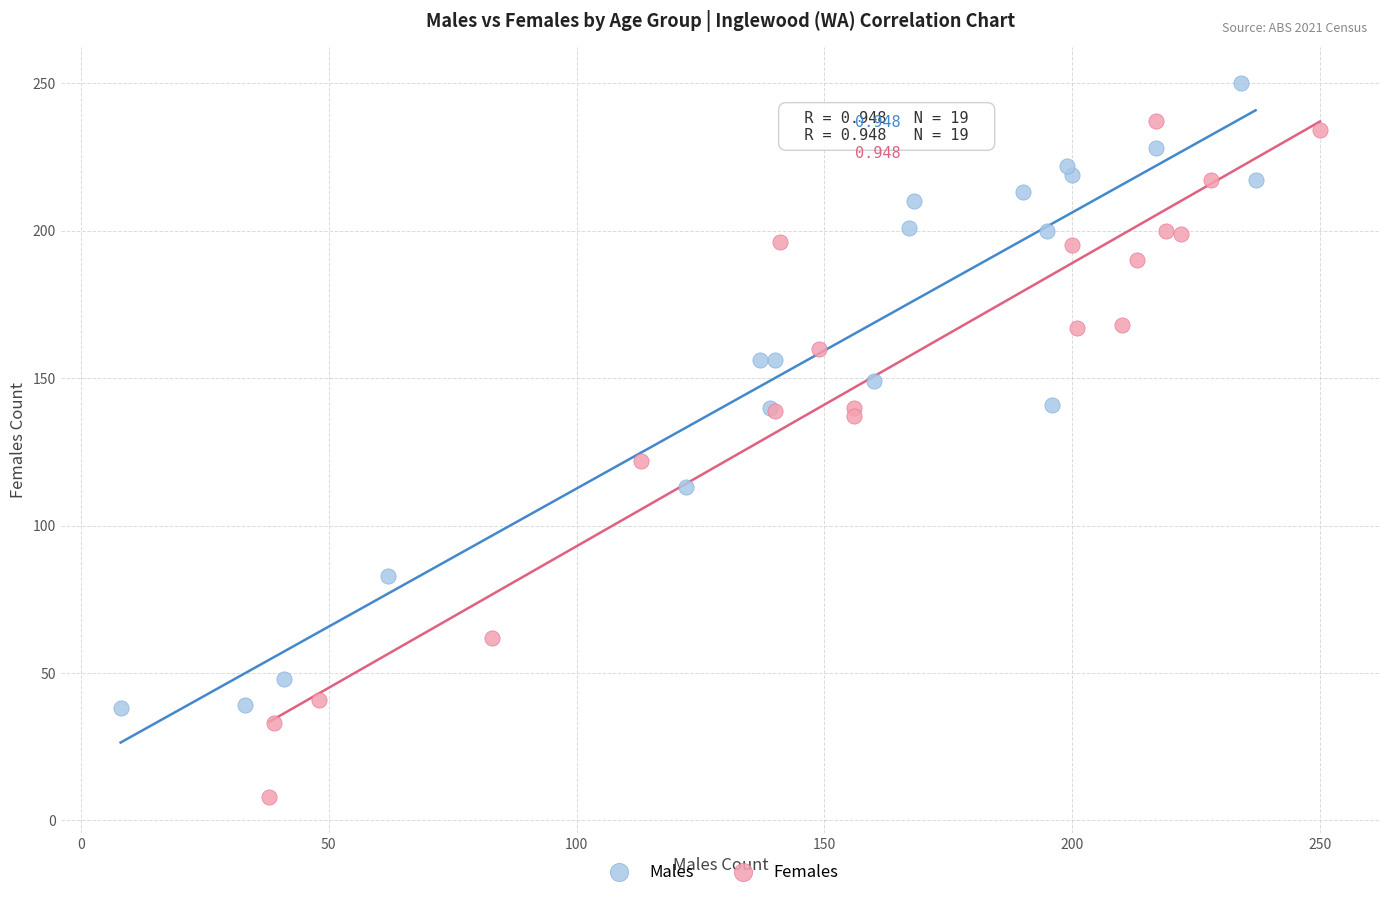

Which series has the largest Y range (max minus min)?

Females